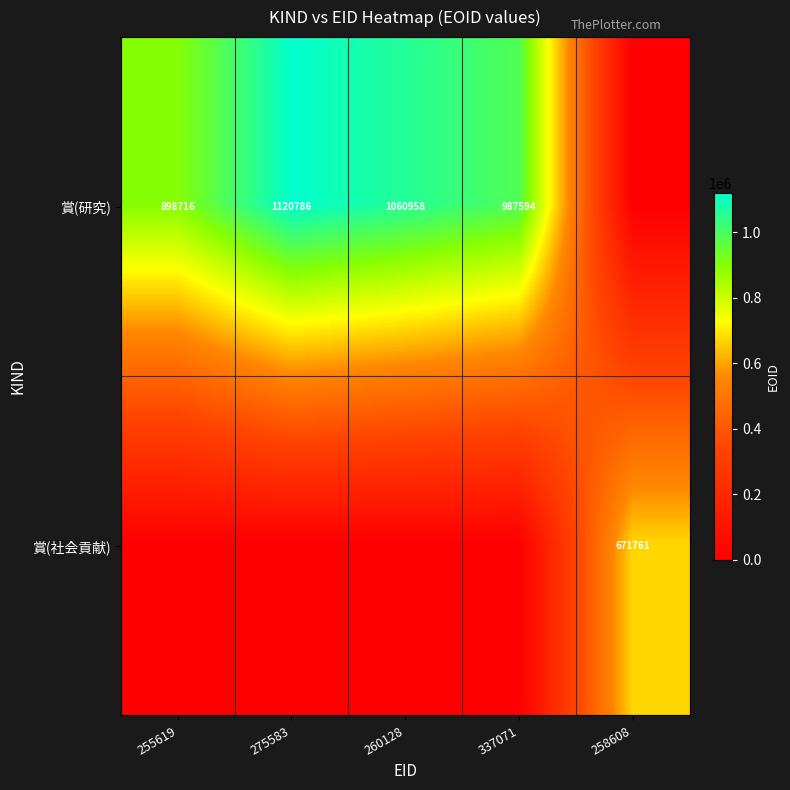

Is it true that 賞(社会貢献) equals 902169 at 258608?

False